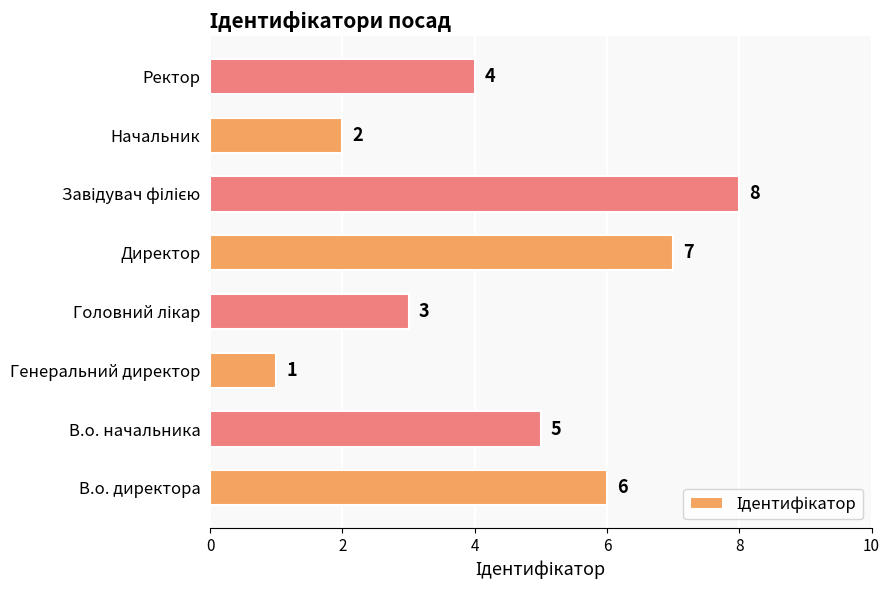

Are the bars grouped side by side (vs. stacked)?

No